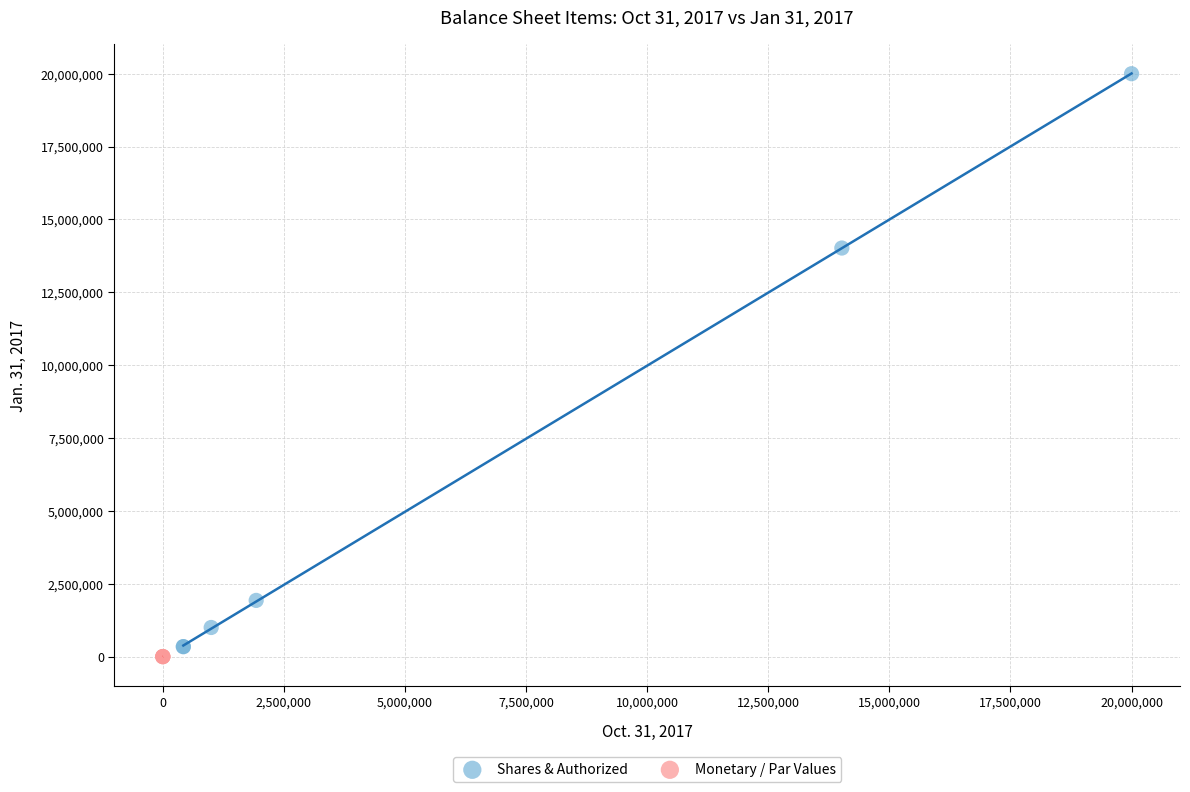

Which series has the widest spread of Y values?

Shares & Authorized